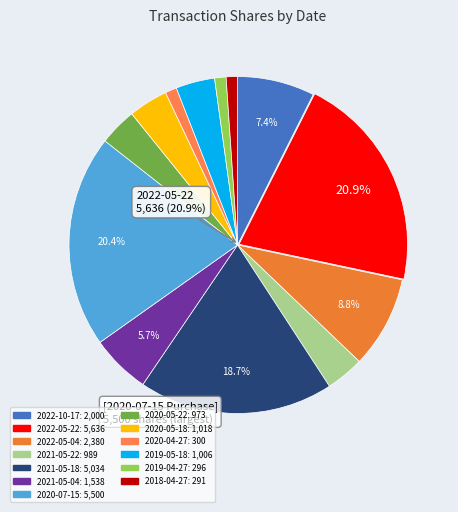

How many segments does this pie chart have?

13